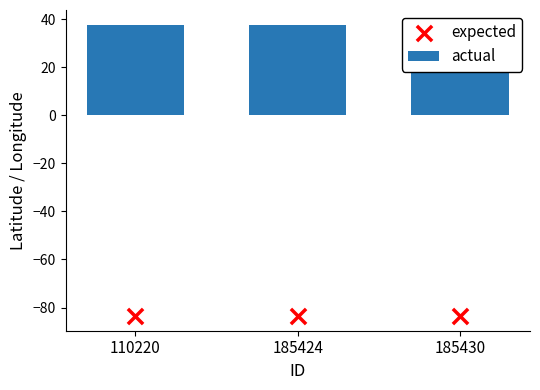

What is the total value across all series at 185424?

-45.8